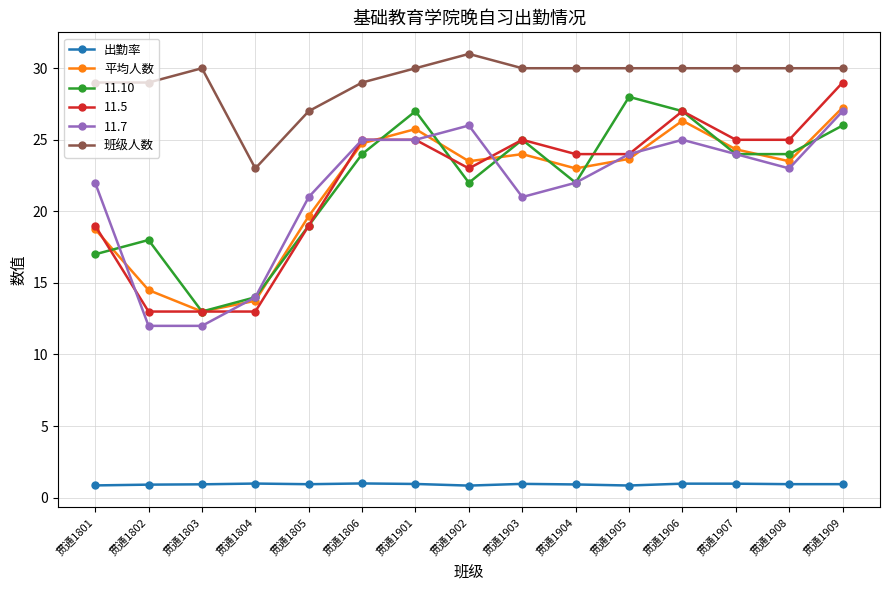

The value of 平均人数 at 贯通1909 is 43.3. True or false?

False